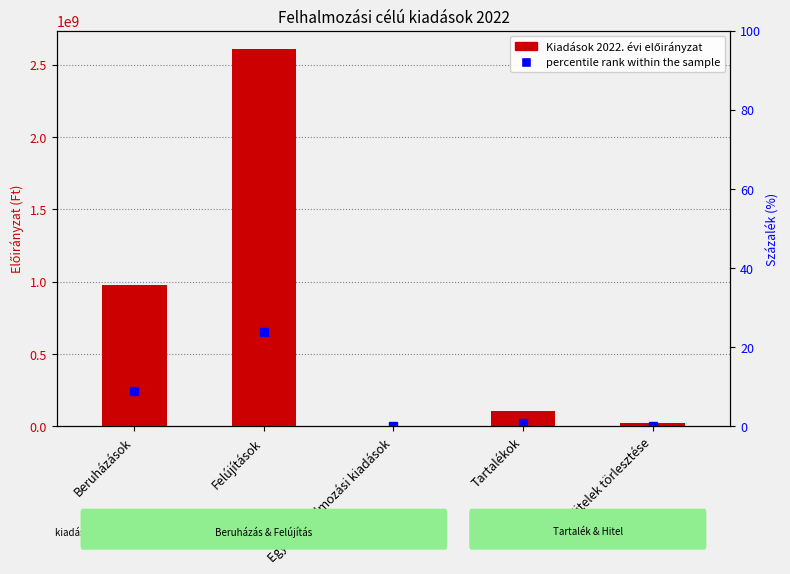

What is the label of the 2nd bar from the left?

Felújítások